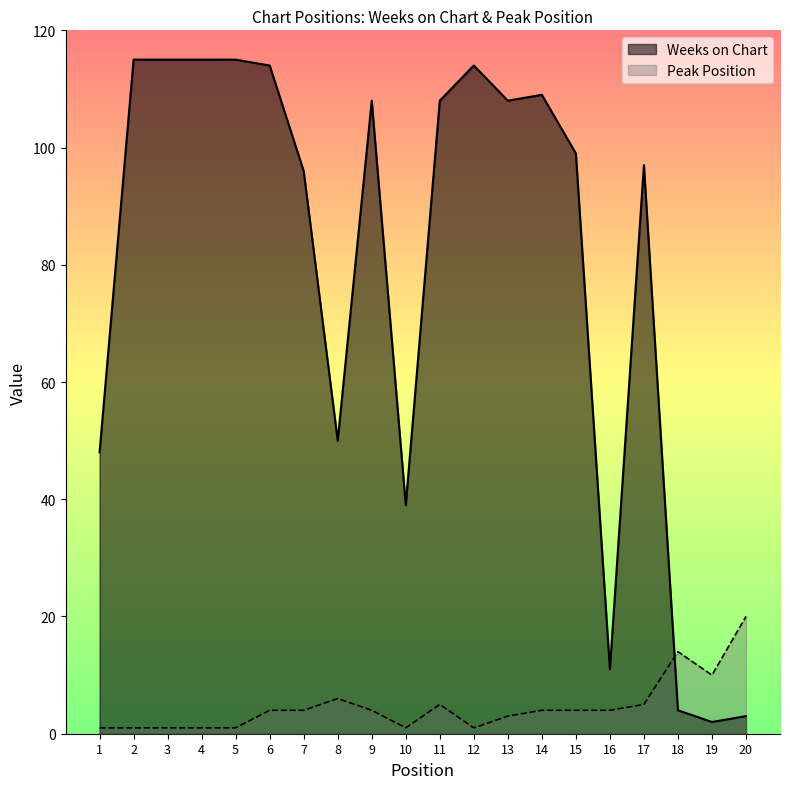

How many intersections are there between Peak Position and Weeks on Chart?

1